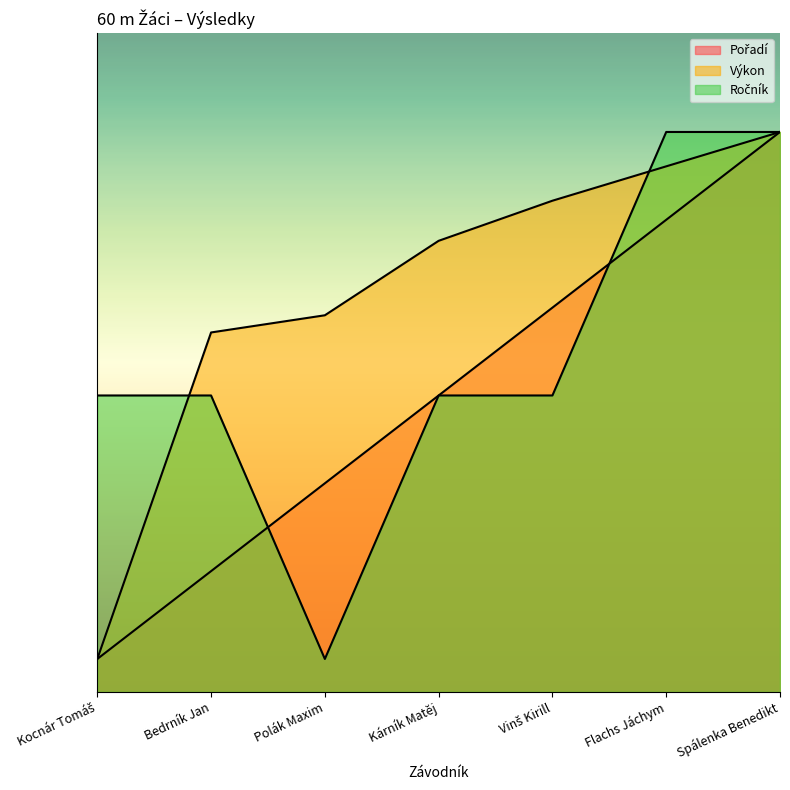

What position from the left is Polák Maxim?

3